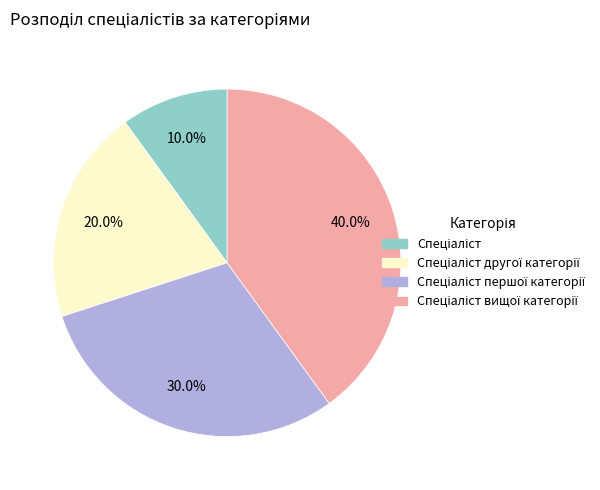

Is there any slice that represents more than half of the pie?

No